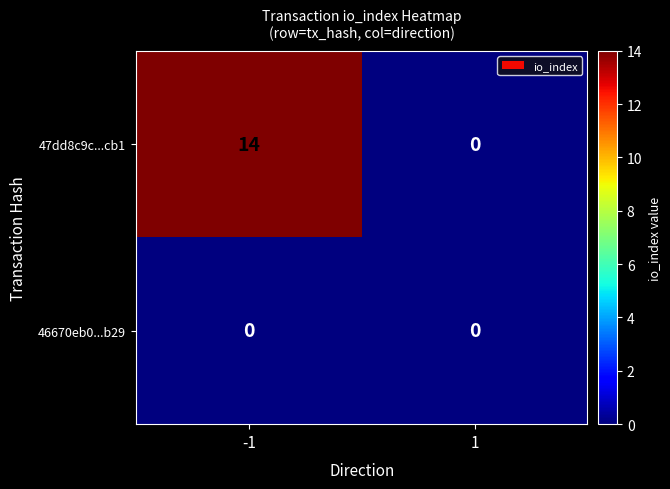

How many distinct data groups are displayed?

2